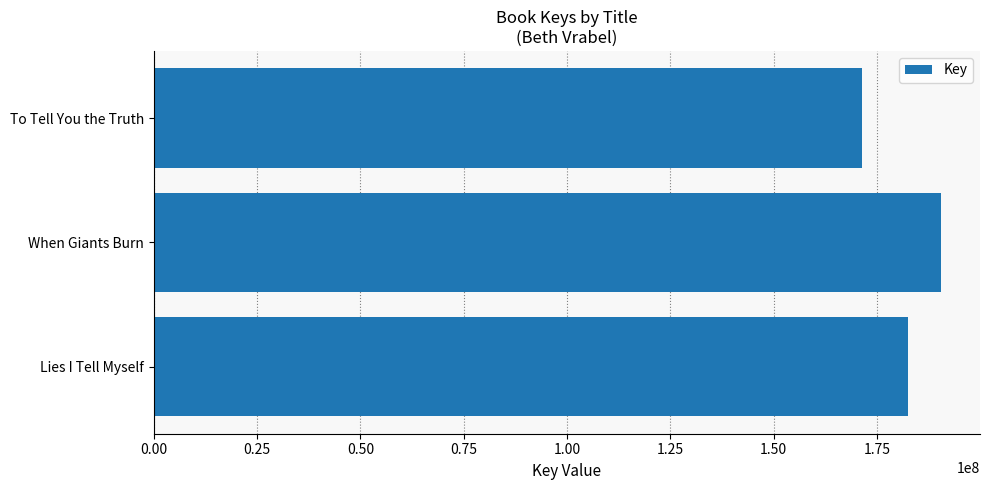

Count the values in the range 171531269 to 190458223.

3